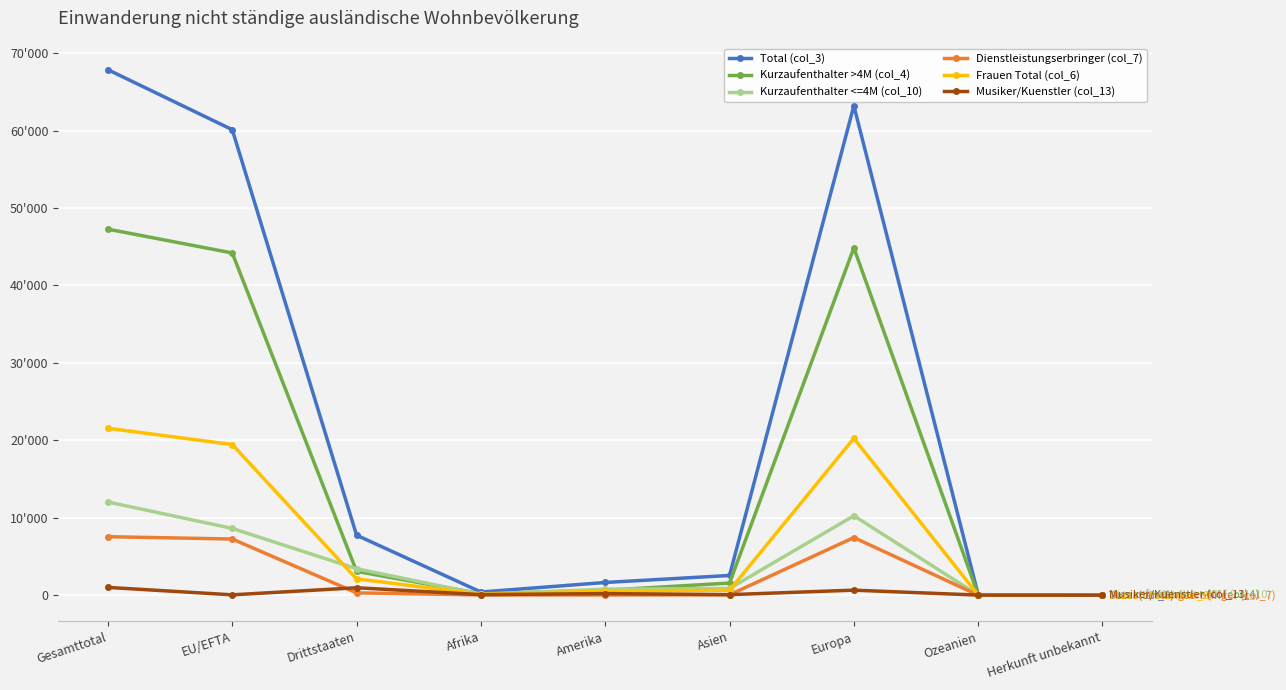

True or false: Frauen Total (col_6) has more than 1 points higher than both neighbors.

False